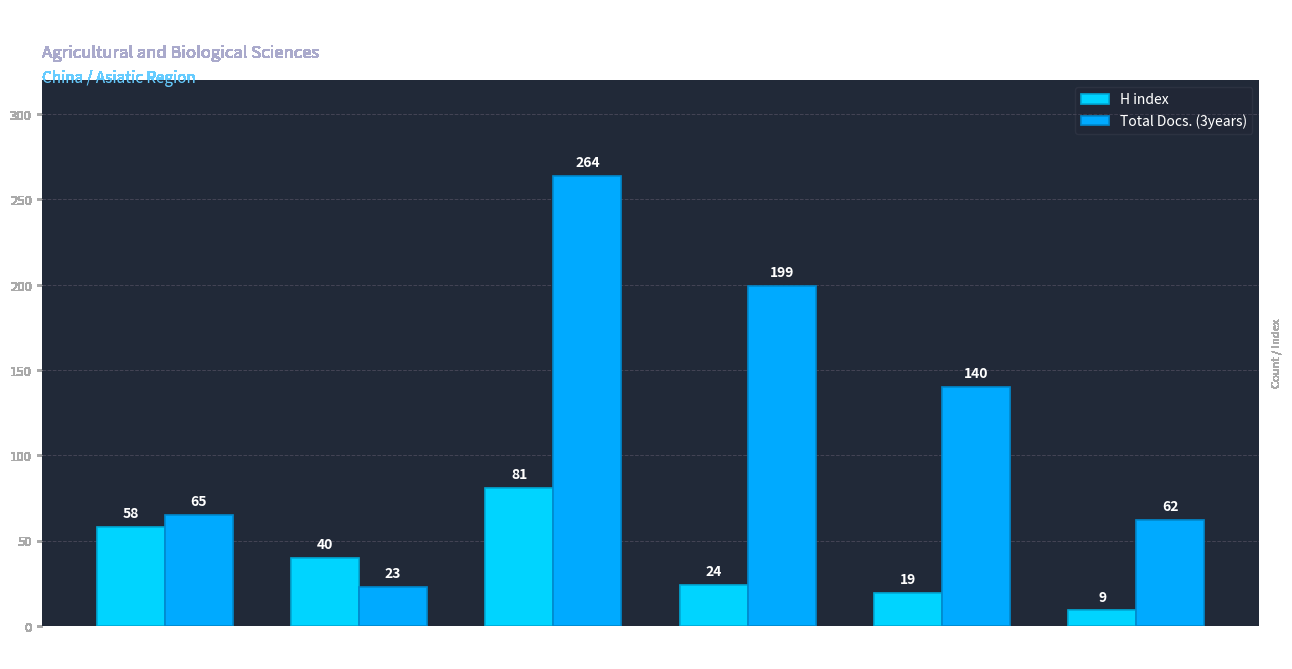

What is the difference between the maximum and minimum values in the H index series?

72